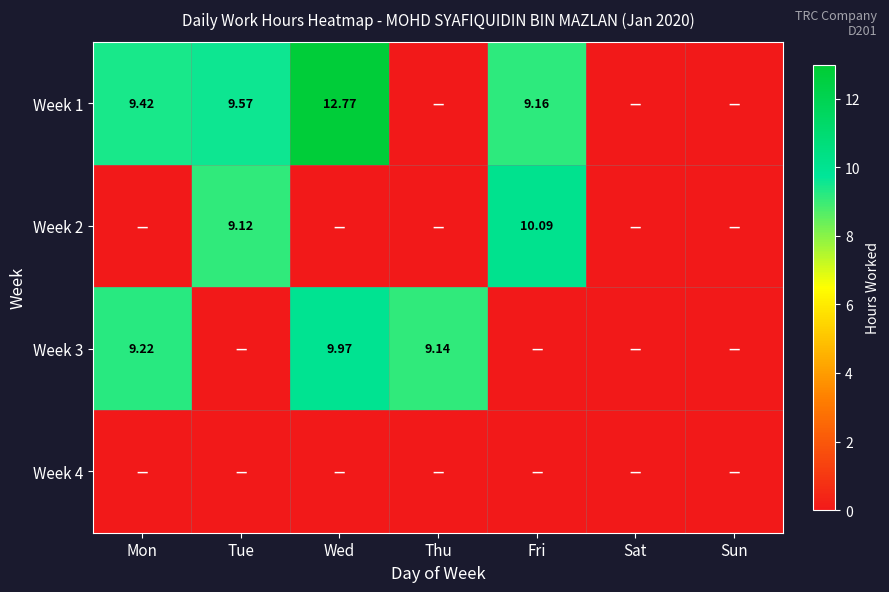

What is the spread (max minus min) of values at Fri?

10.1